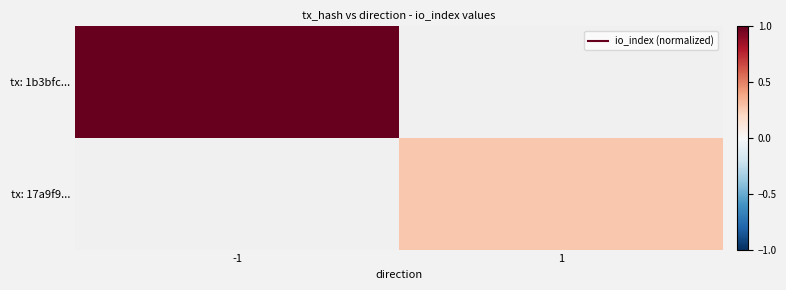

Count the number of data series in this chart.

2